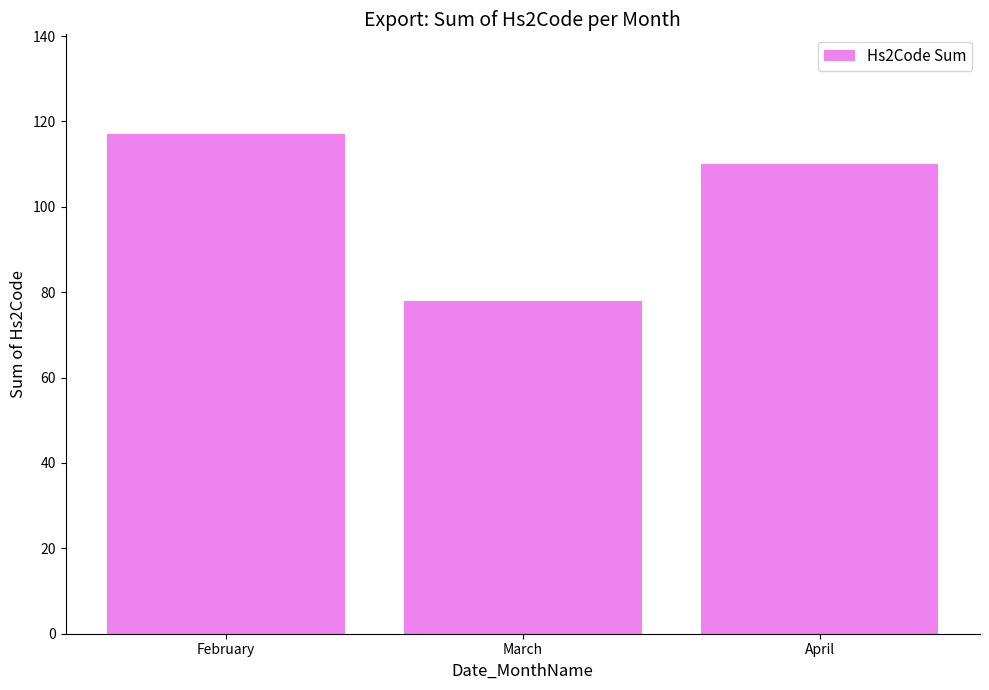

What is the maximum value shown in the chart?

117